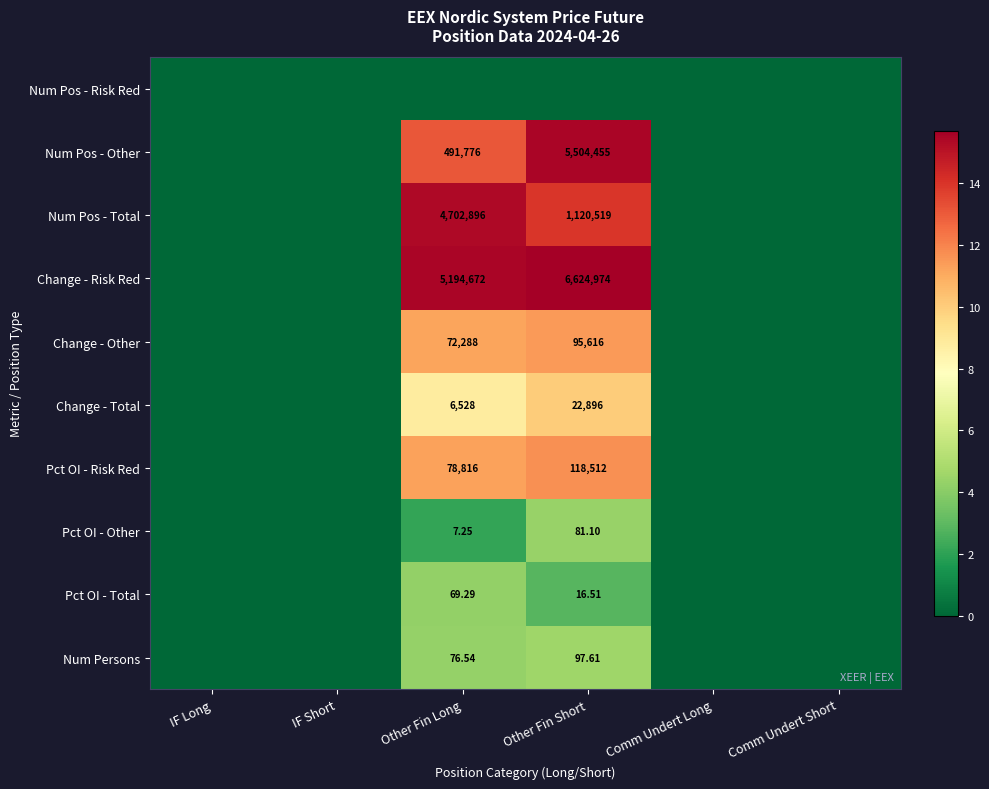

Is the value of Change - Other at Other Fin Short greater than the value of Pct OI - Other at Other Fin Short?

Yes